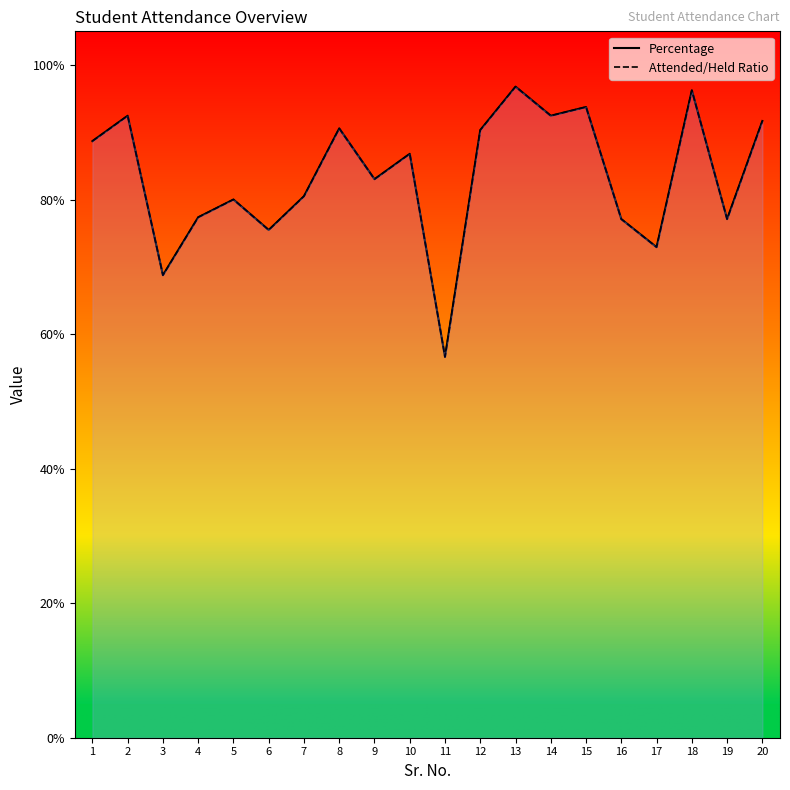

What is the value of the Attended/Held Ratio point at the 2nd from the left?

0.9